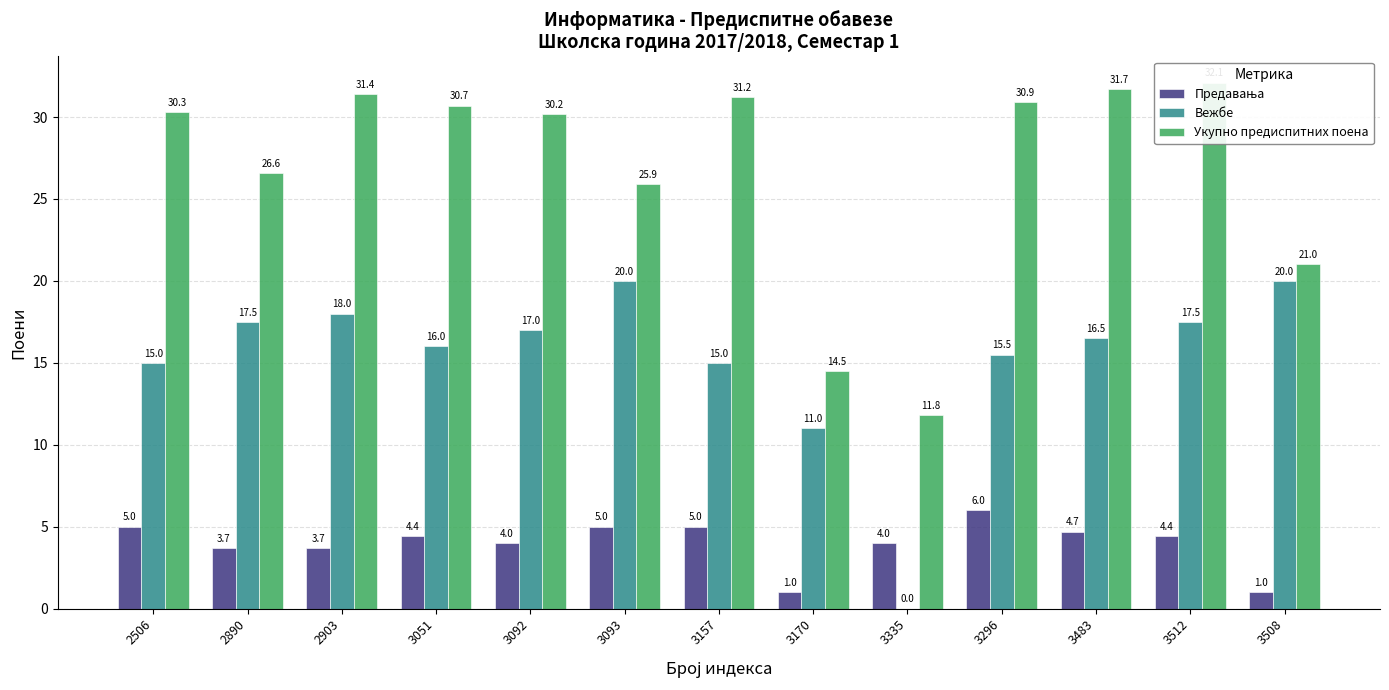

Count the number of data series in this chart.

3